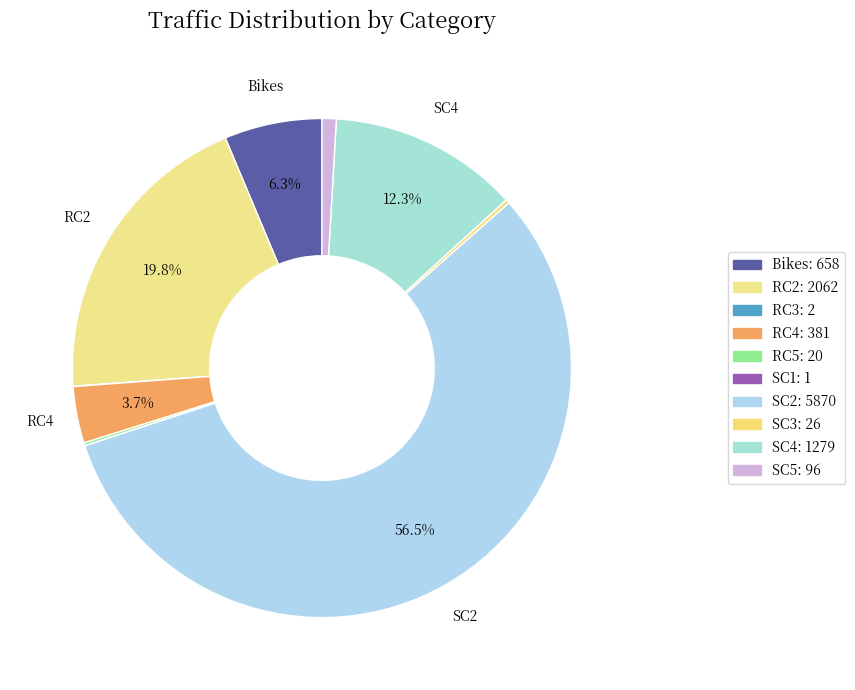

Rank the categories by value from lowest to highest.

SC1, RC3, RC5, SC3, SC5, RC4, Bikes, SC4, RC2, SC2